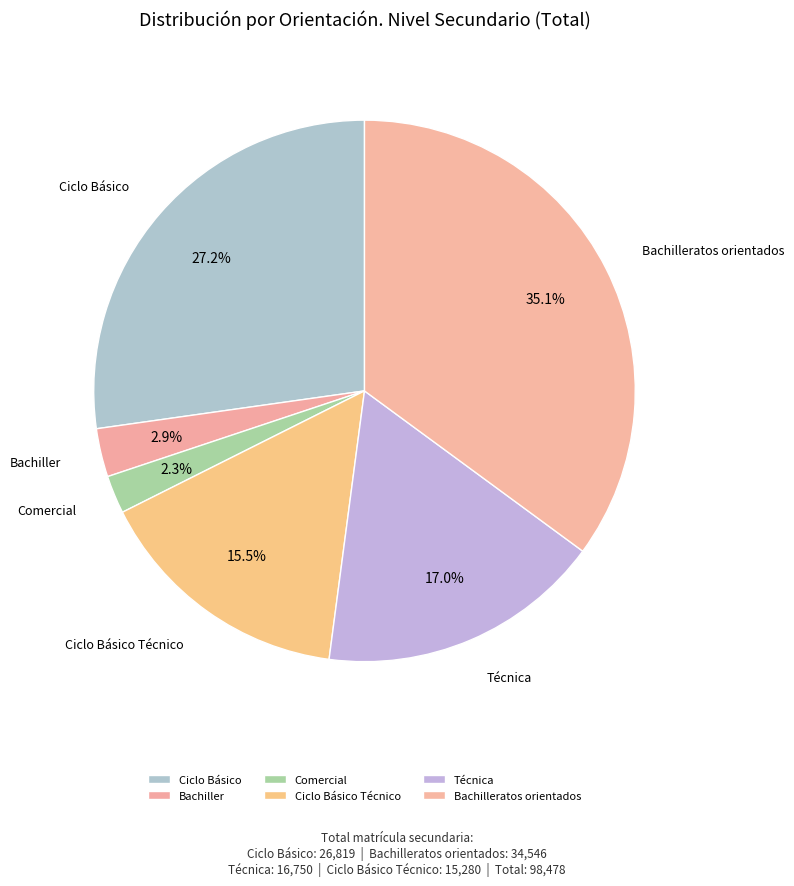

How many segments does this pie chart have?

6